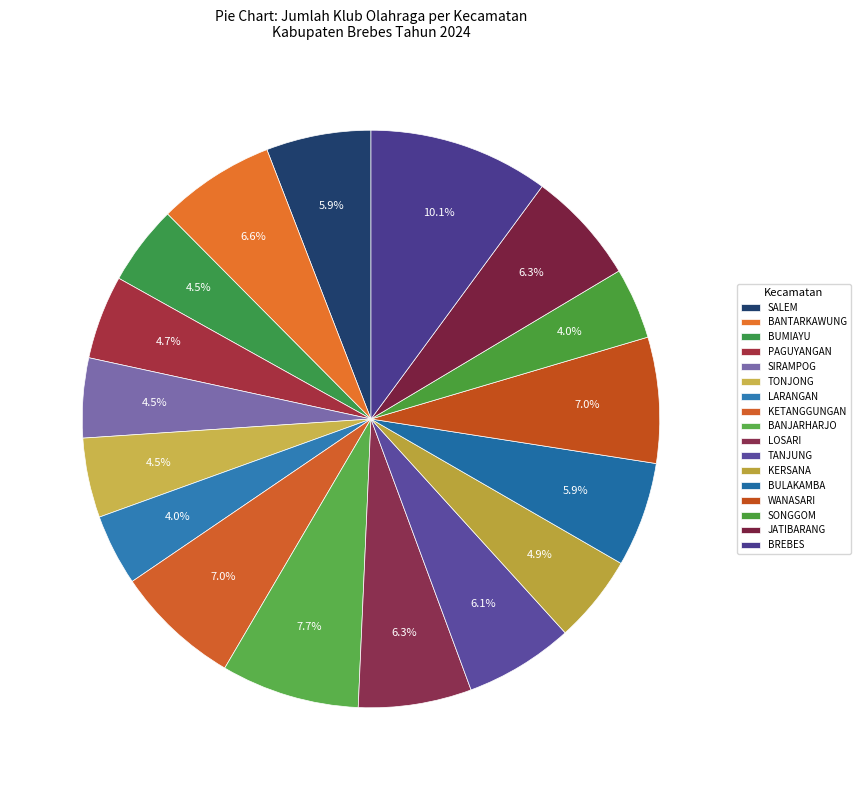

What is the smallest slice in the pie chart?

LARANGAN